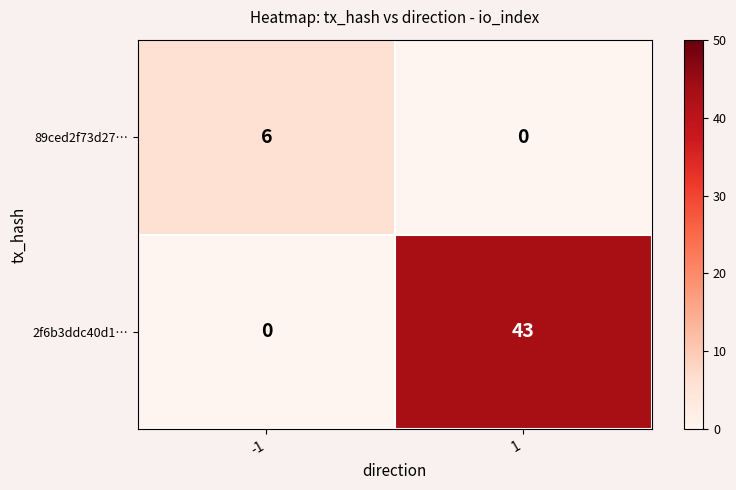

The value of 2f6b3ddc40d1… at 1 is 72. True or false?

False